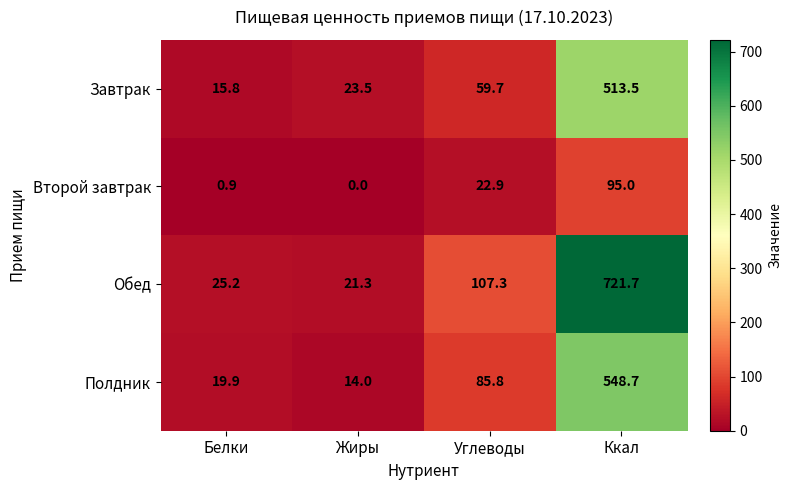

At how many categories does at least one series exceed 670?

1